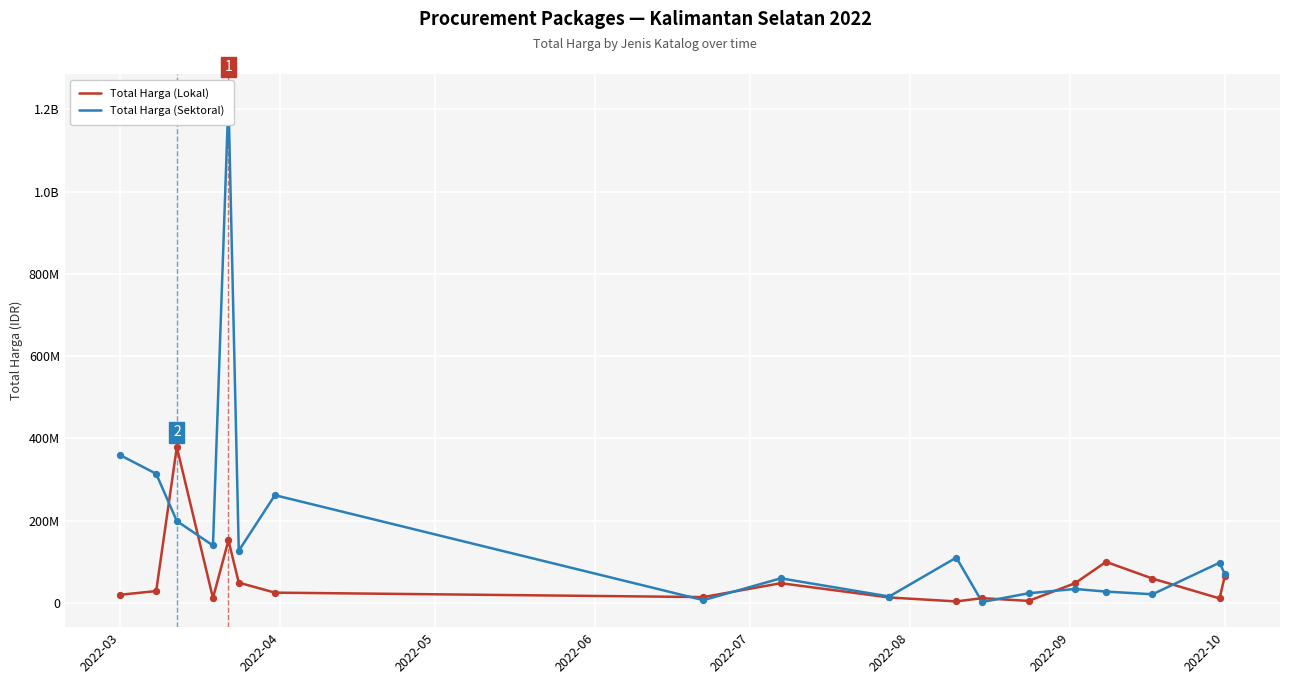

Which series has the largest Y range (max minus min)?

Total Harga (Sektoral)